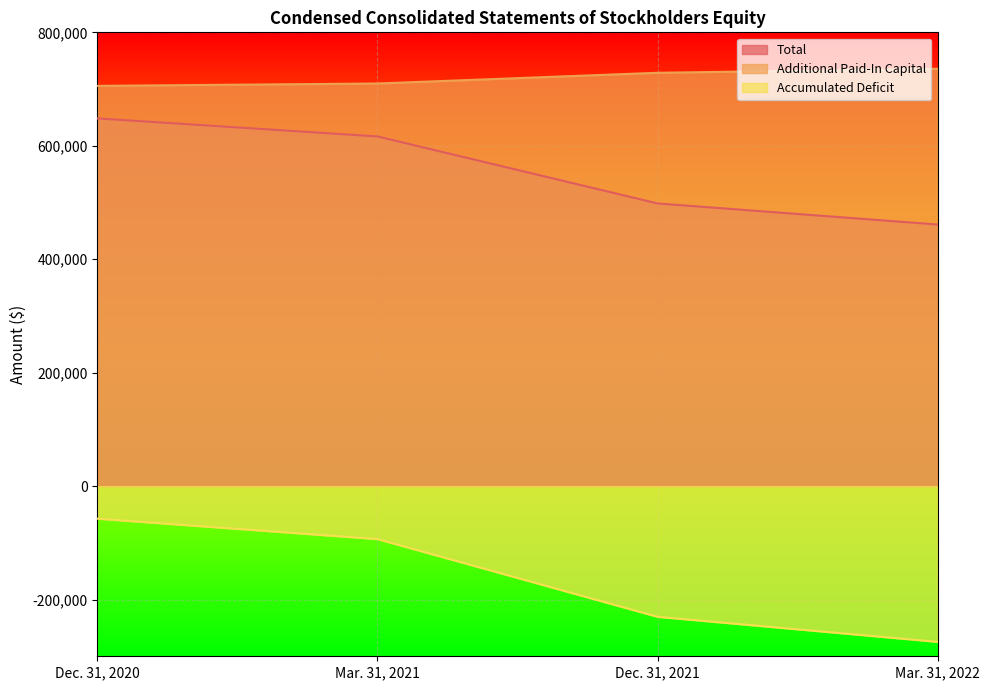

What is the approximate value of Total at Mar. 31, 2021?

616465